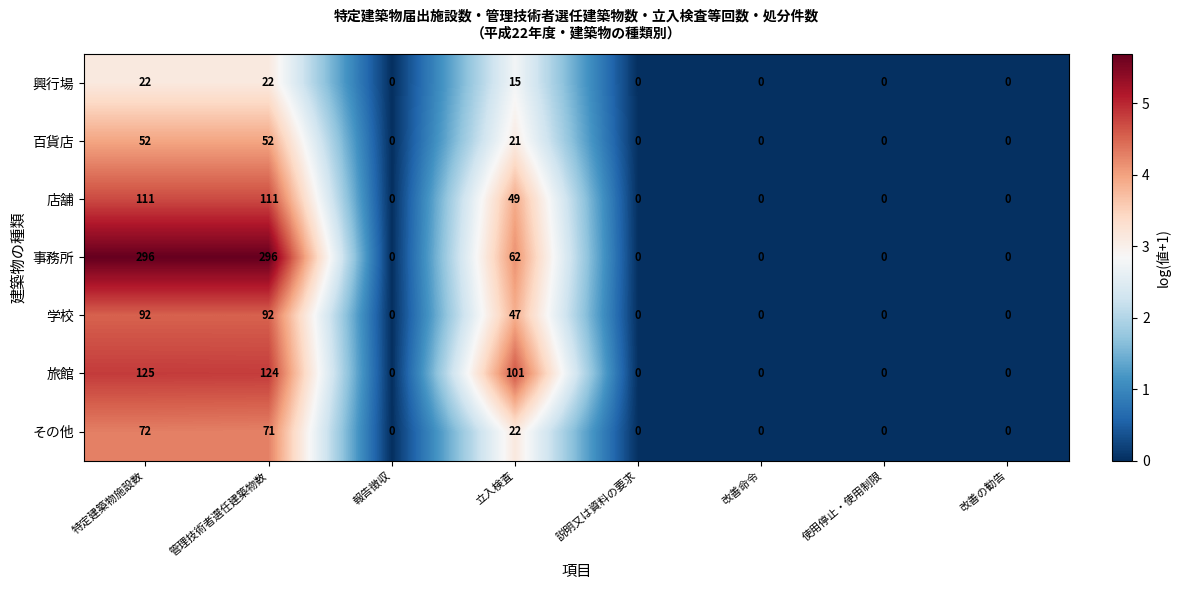

True or false: 学校 has a value of 45 at 使用停止・使用制限.

False